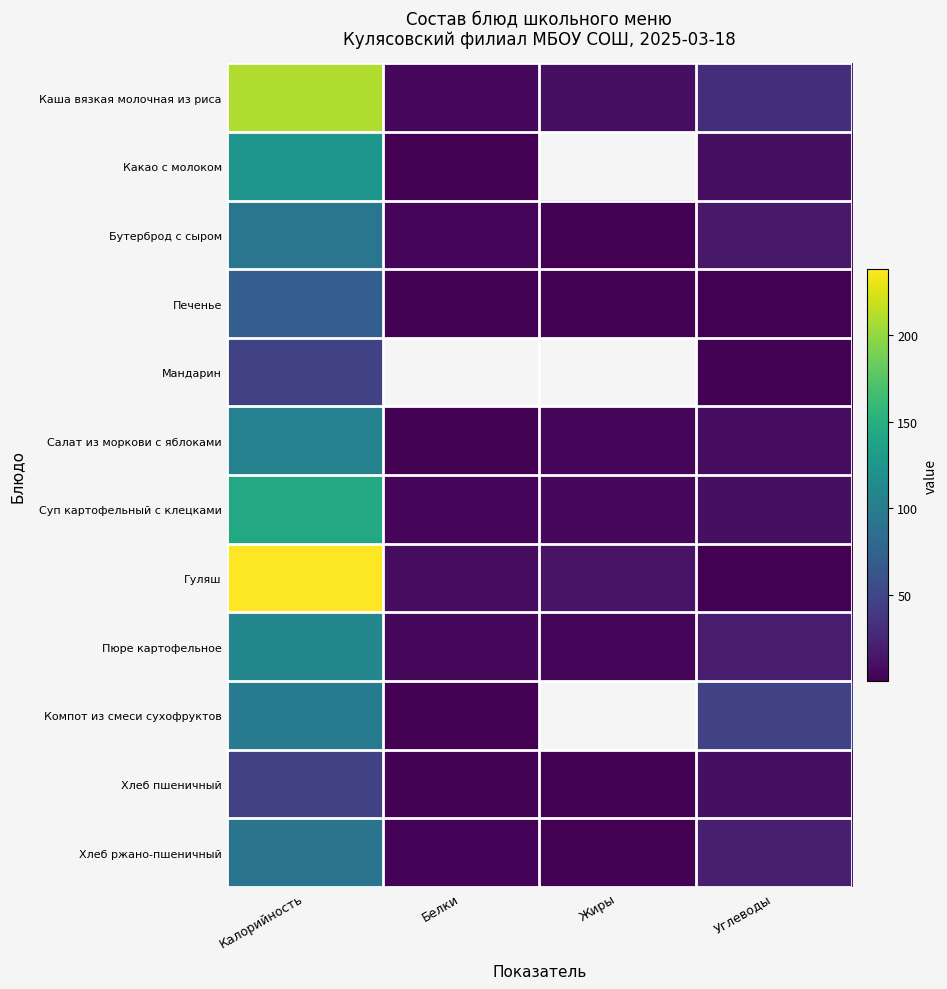

True or false: Бутерброд с сыром has a value of 0.4 at Жиры.

True